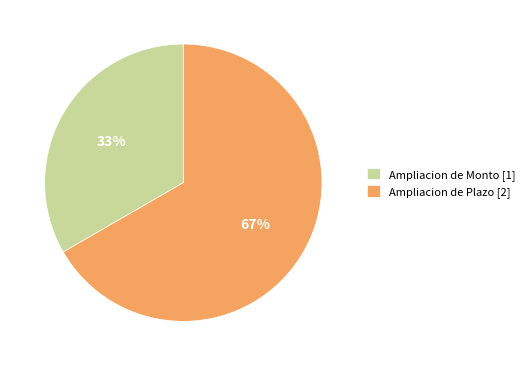

Does Ampliacion de Plazo [2] represent more than half of the total?

Yes